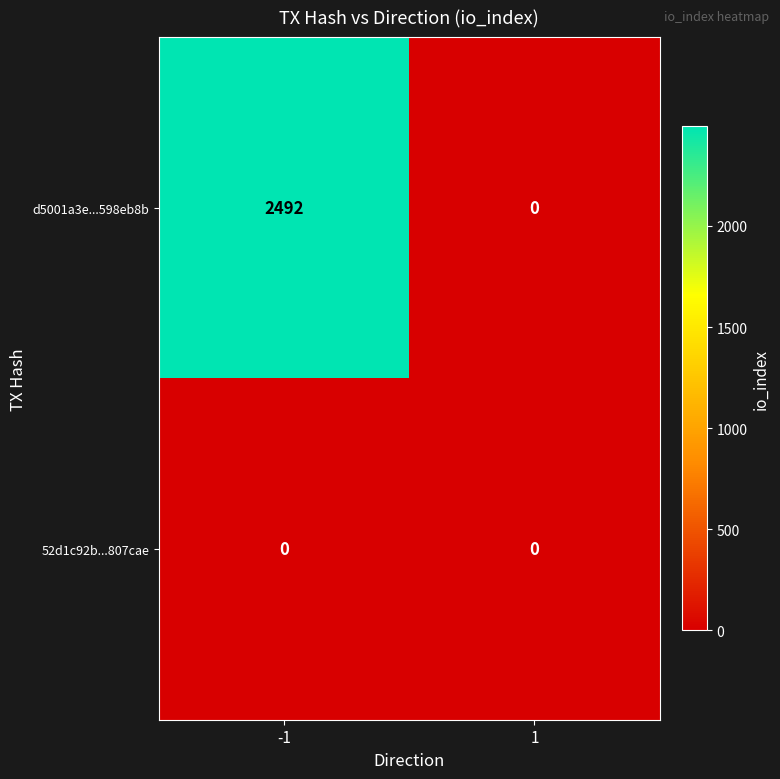

Reading right to left, extract all data points from this chart.

d5001a3e...598eb8b: 1=0	-1=2492
52d1c92b...807cae: 1=0	-1=0